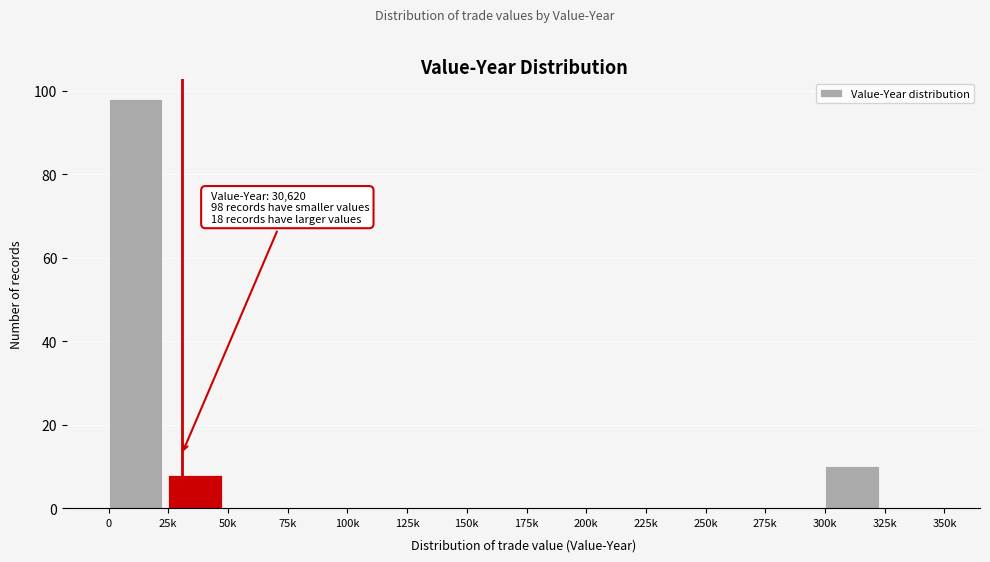

Reading left to right, what are all the values shown in this chart?

0=98	25k=8	50k=0	75k=0	100k=0	125k=0	150k=0	175k=0	200k=0	225k=0	250k=0	275k=0	300k=10	325k=0